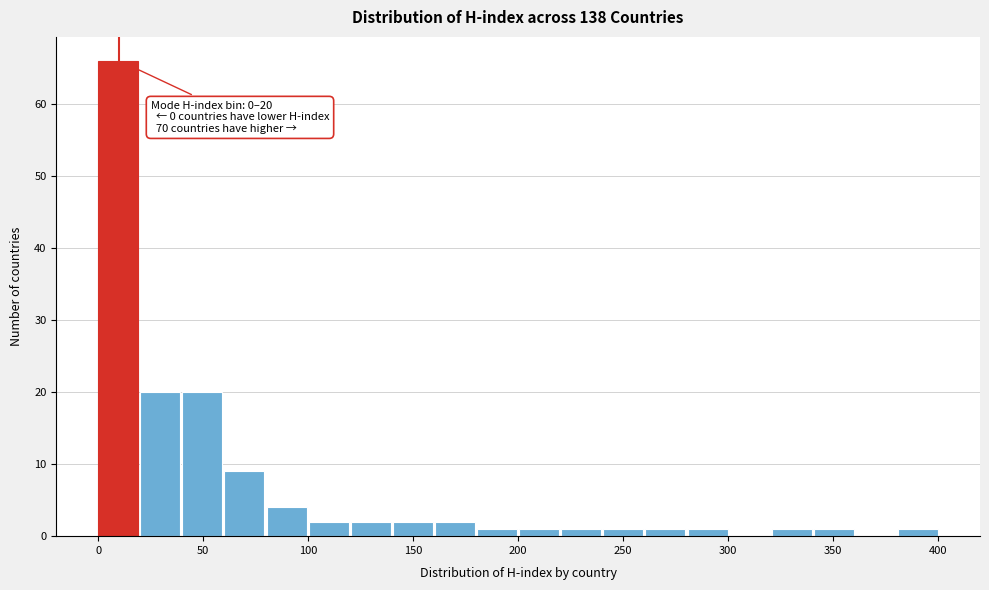

Over which range of the x-axis is the bar tallest?

0 to 20